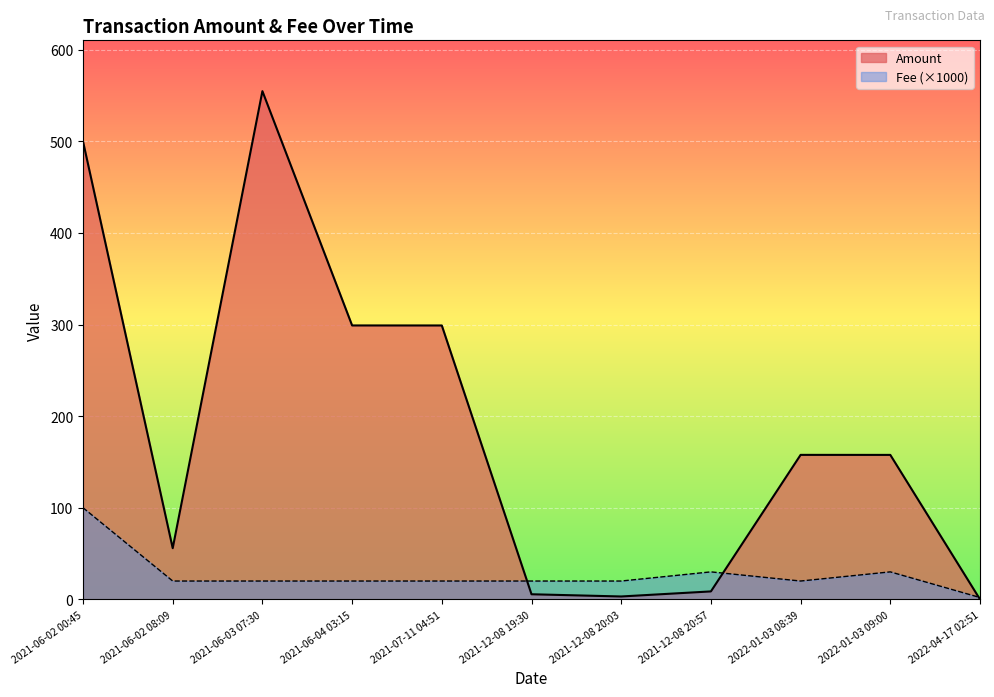

List the labels in order of Fee value, largest first.

2021-06-02 00:45, 2021-12-08 20:57, 2022-01-03 09:00, 2021-06-02 08:09, 2021-06-03 07:30, 2021-06-04 03:15, 2021-07-11 04:51, 2021-12-08 19:30, 2021-12-08 20:03, 2022-01-03 08:39, 2022-04-17 02:51